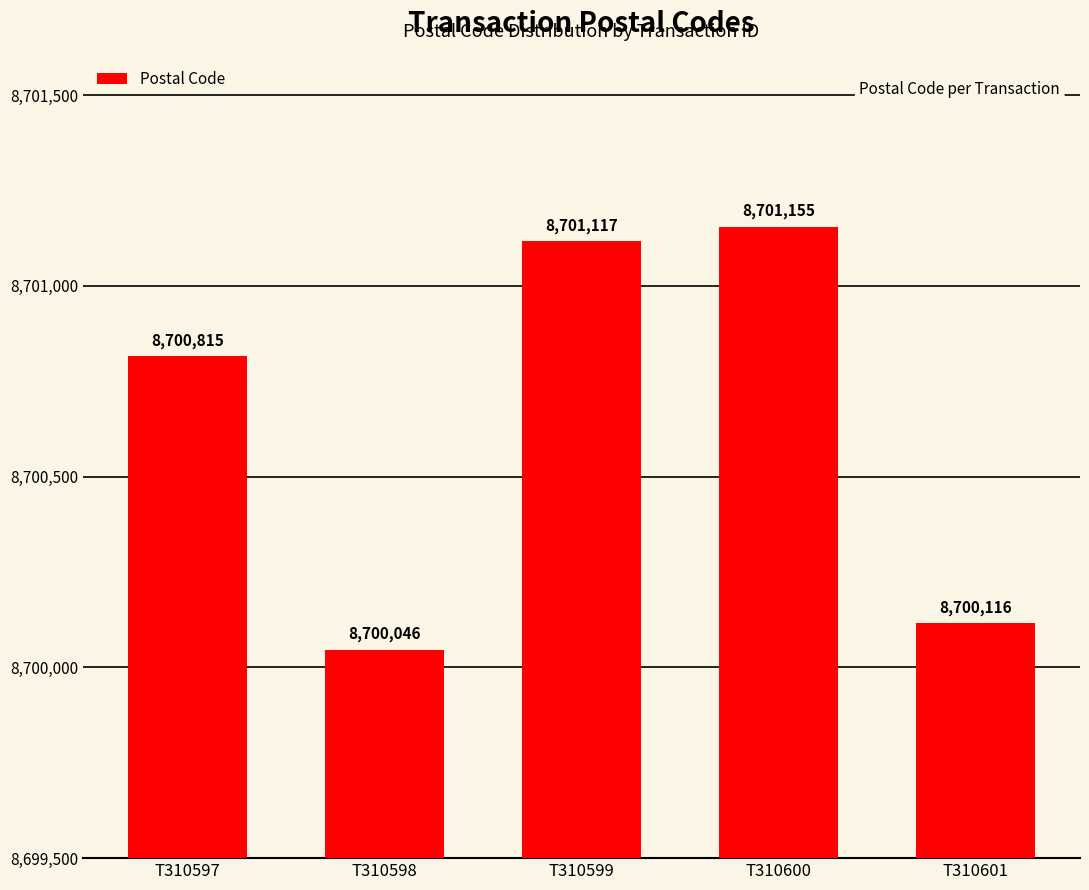

Read the value at T310601.

8700116